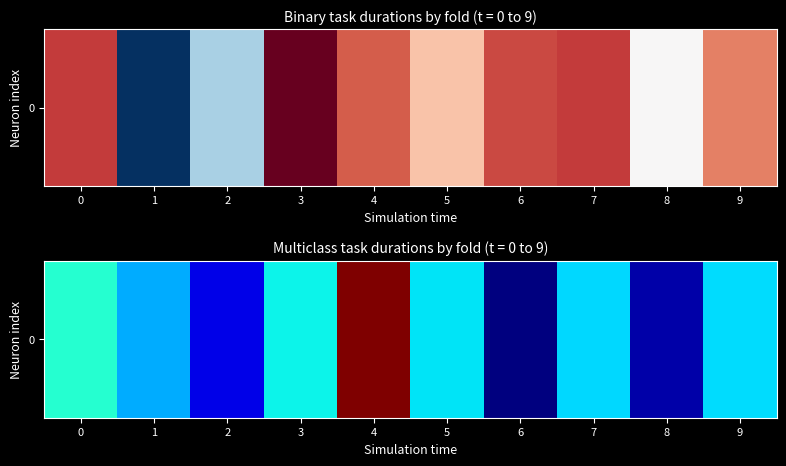

Reading right to left, transcribe all the data shown in this chart.

3447.1	2769.2	3439.2	2686.6	3468.7	4913.0	3499.9	2892.8	3341.2	3566.8